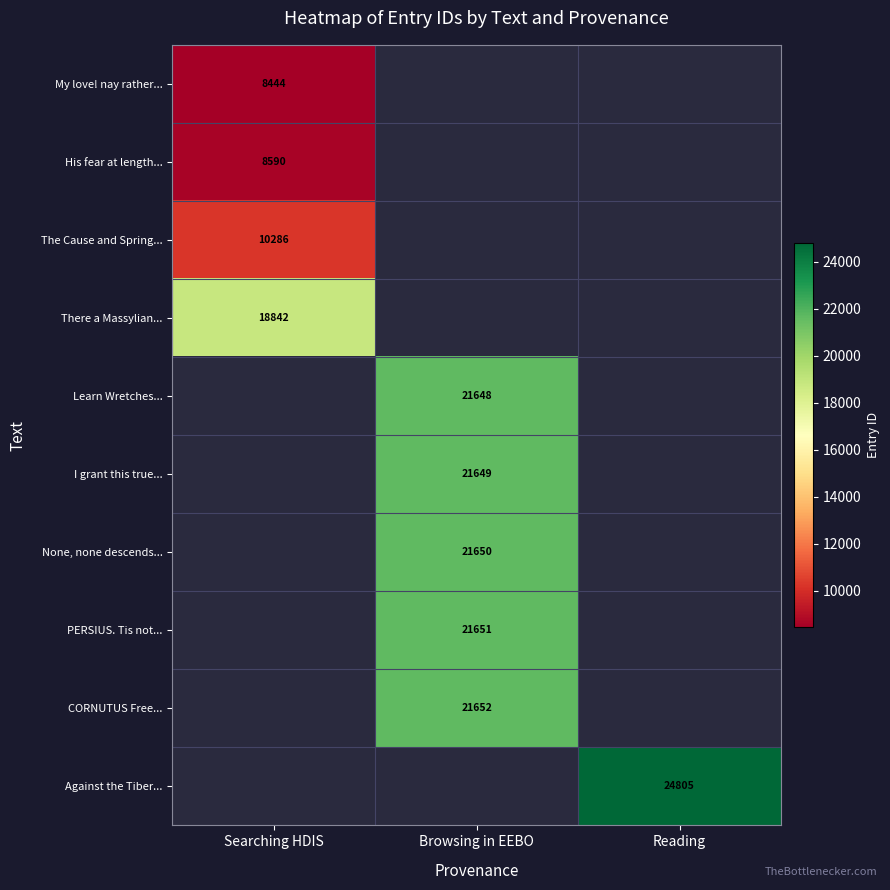

Is it true that The Cause and Spring... equals 5457 at Searching HDIS?

False